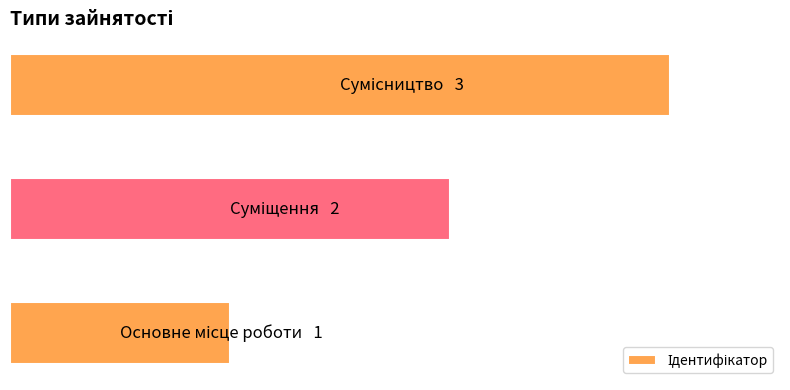

What is the maximum value shown in the chart?

3